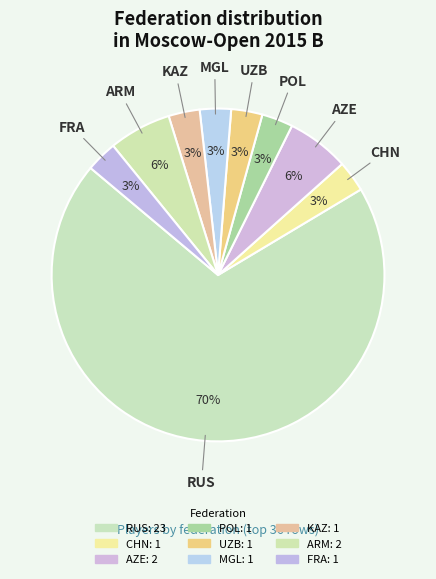

Which has a higher value, RUS or POL?

RUS